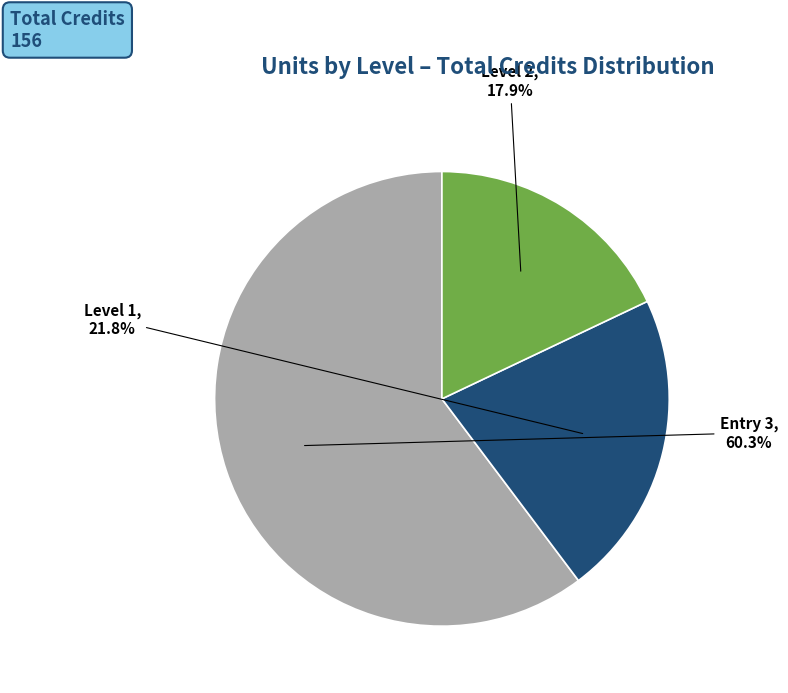

Is there a majority slice in this chart?

Yes